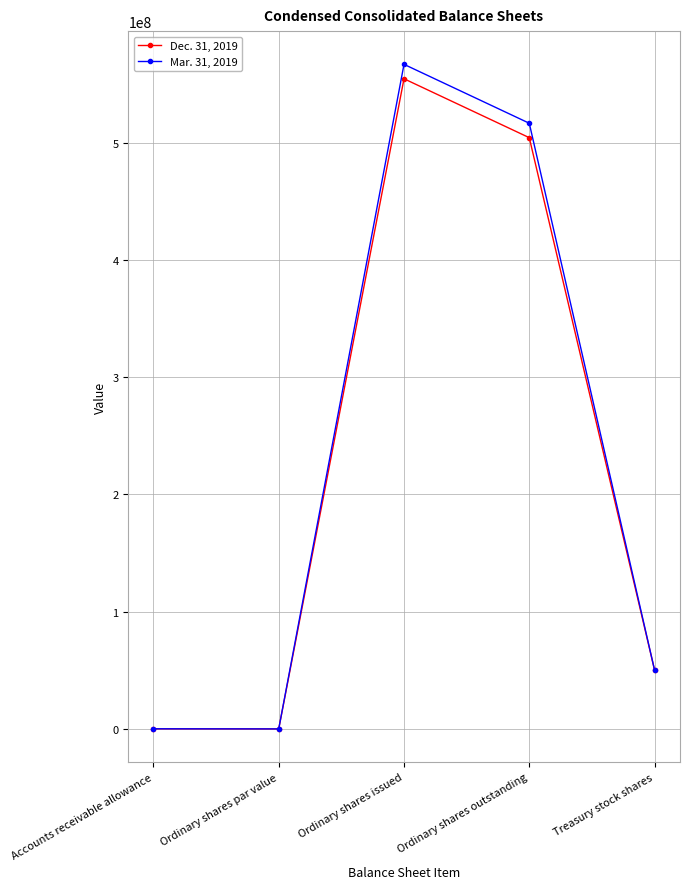

At which category does Dec. 31, 2019 reach its first local valley?

Ordinary shares par value